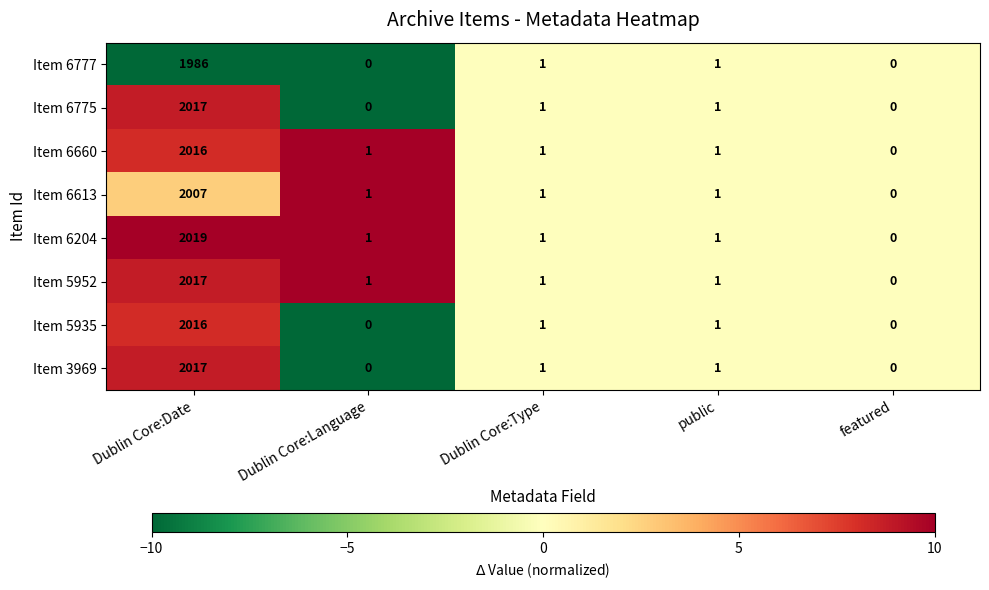

What is the maximum value for Item 6660?

2016